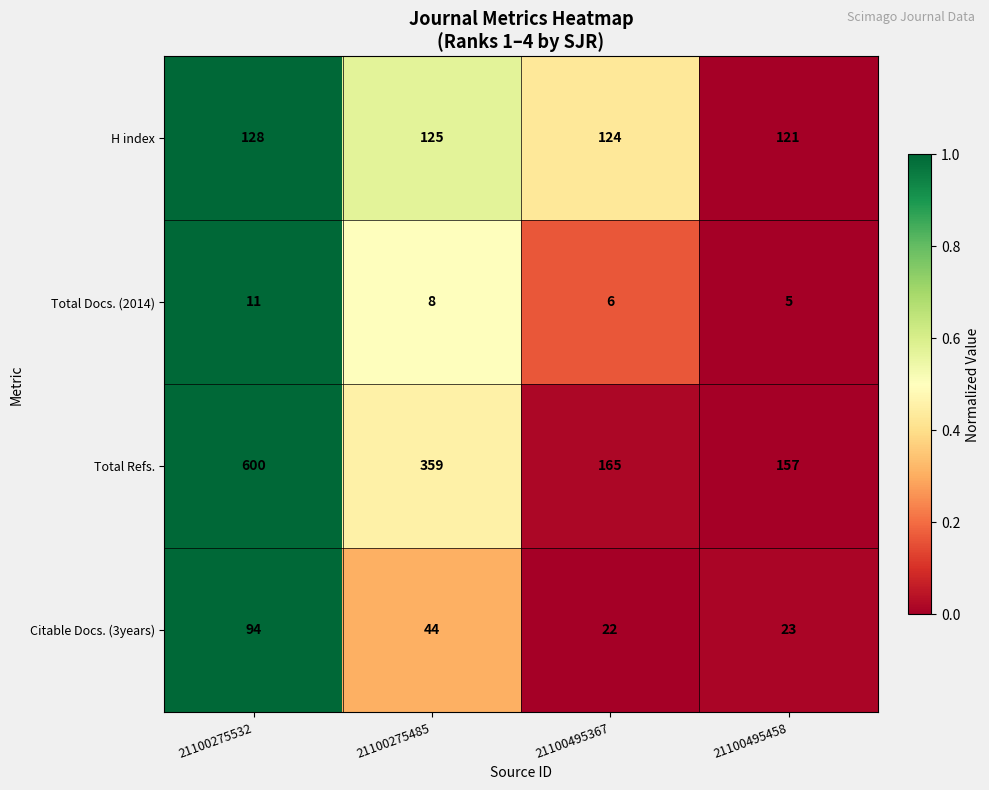

Which series has the widest spread of values?

Total Refs.